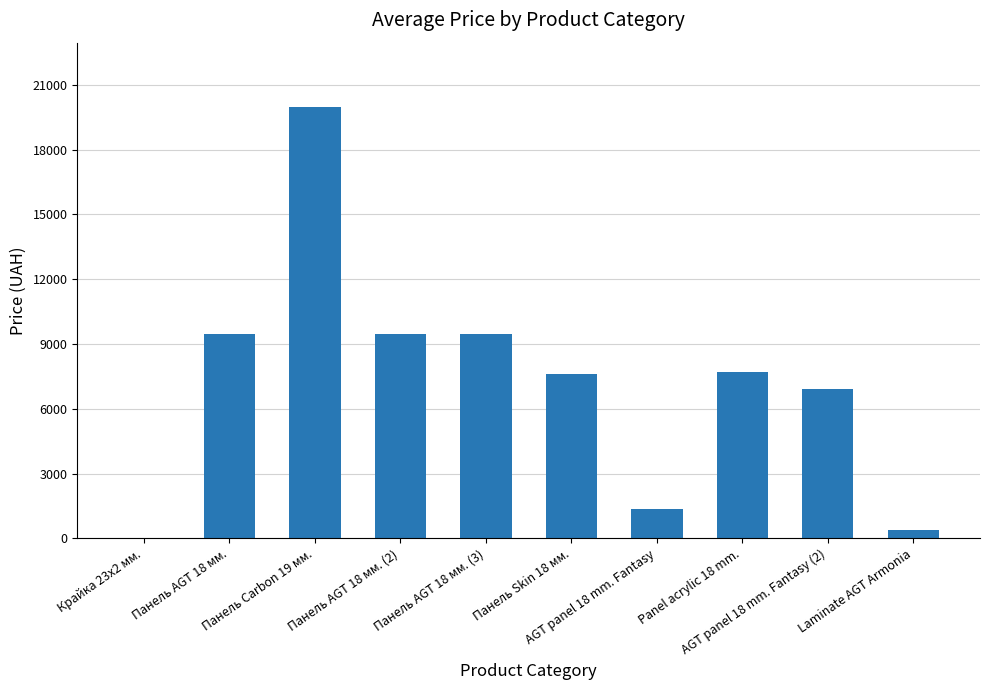

What is the sum of all values?

72407.6